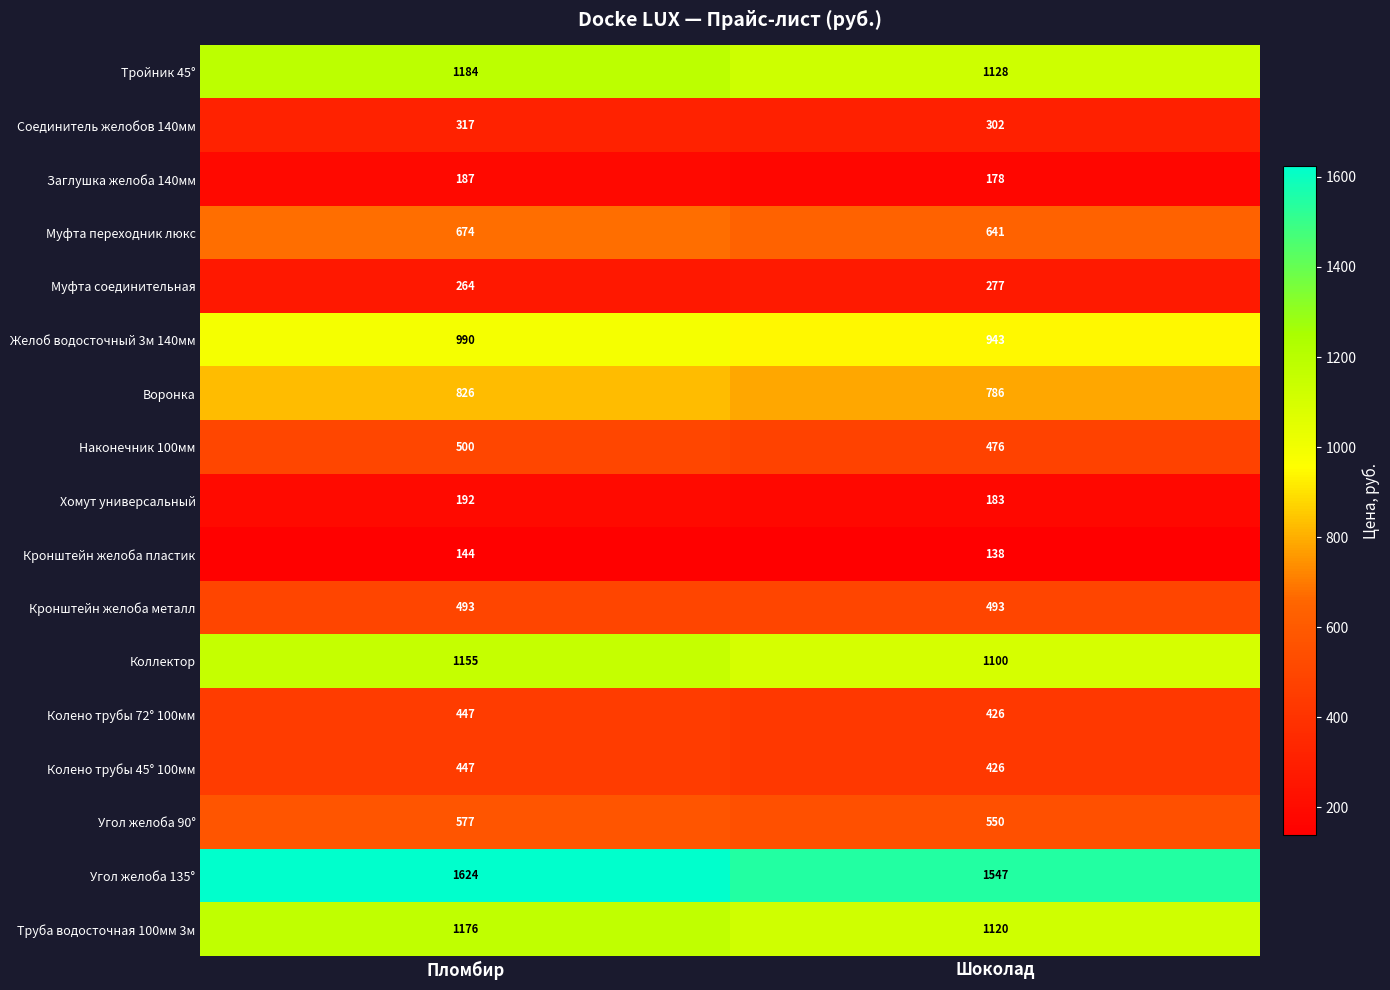

The Тройник 45° series shows 1128 at Шоколад. True or false?

True